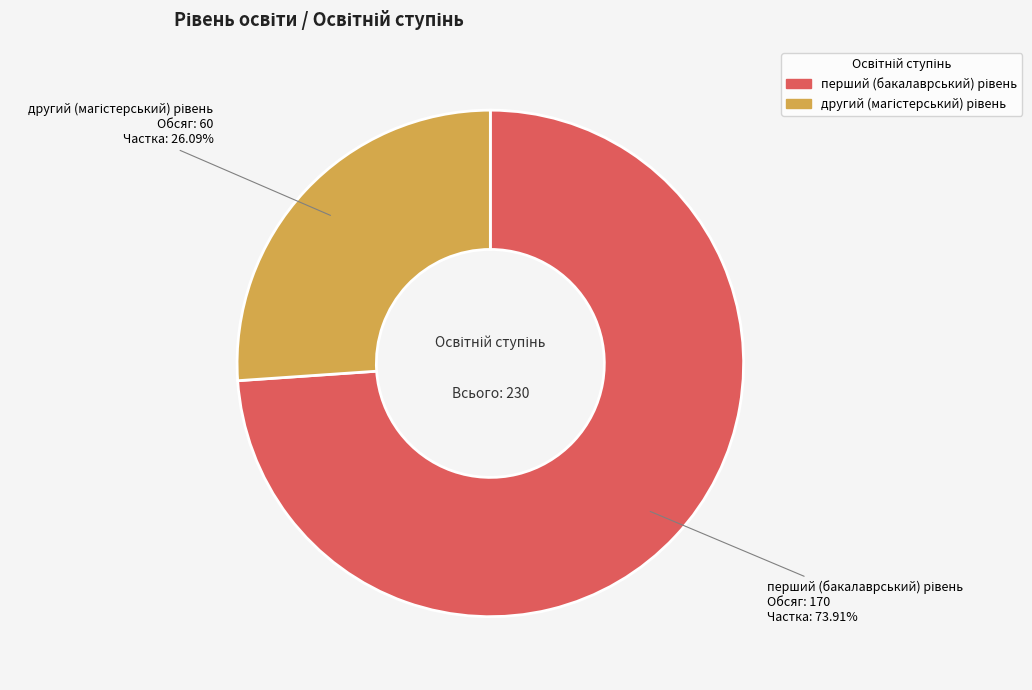

Does any single category account for the majority?

Yes